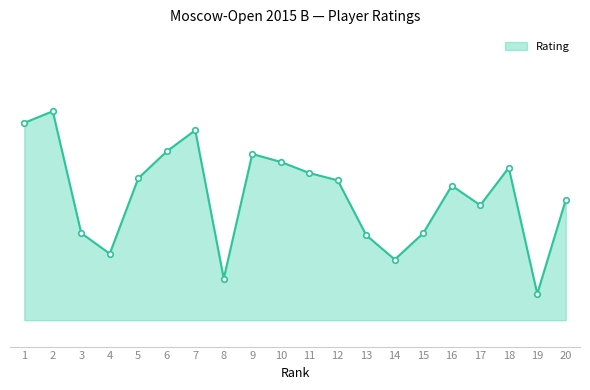

Reading right to left, transcribe all the data shown in this chart.

20=2283	19=2105	18=2344	17=2273	16=2310	15=2220	14=2170	13=2216	12=2320	11=2334	10=2355	9=2370	8=2134	7=2415	6=2375	5=2324	4=2181	3=2220	2=2451	1=2429